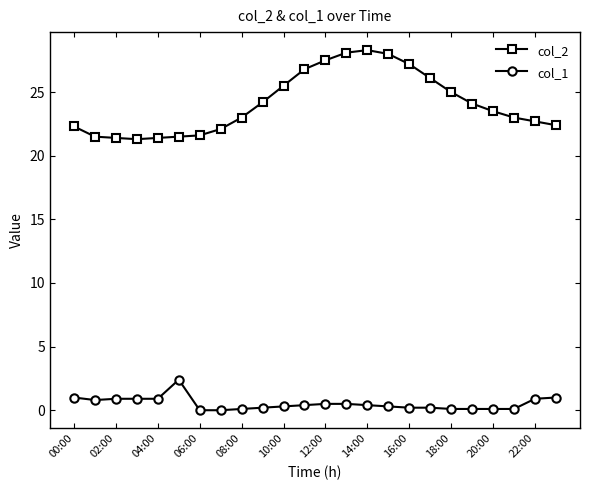

What is the difference between the second highest and minimum values in the col_2 series?

6.8